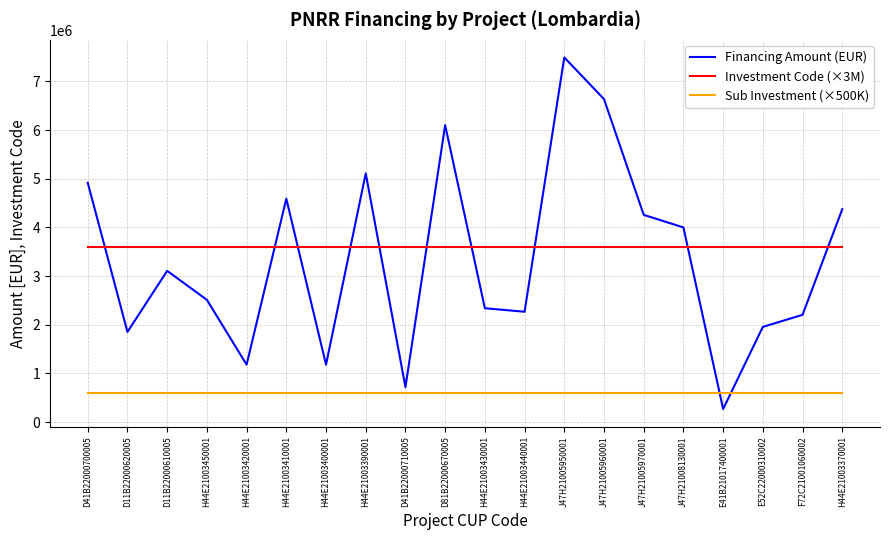

What are all the series names shown in the legend?

Financing Amount (EUR), Investment Code (×3M), Sub Investment (×500K)